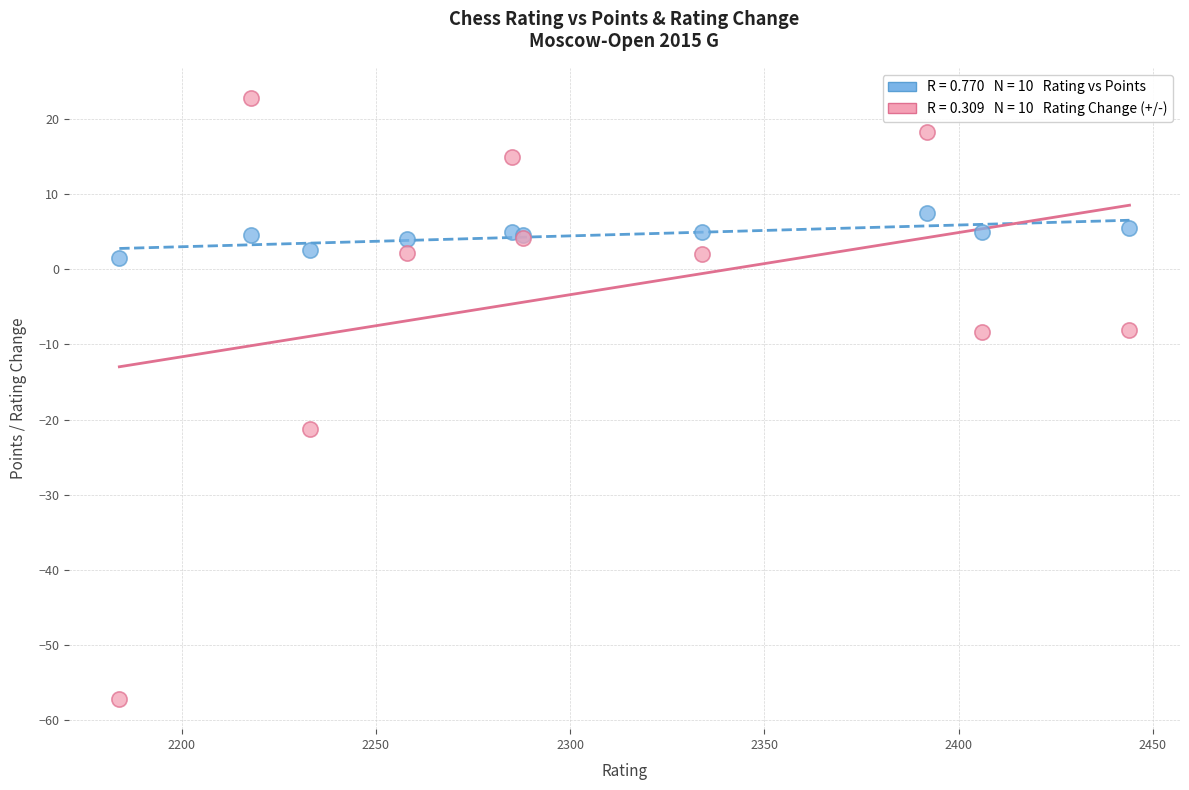

Across all series, what Y value is closest to -17?

-21.2